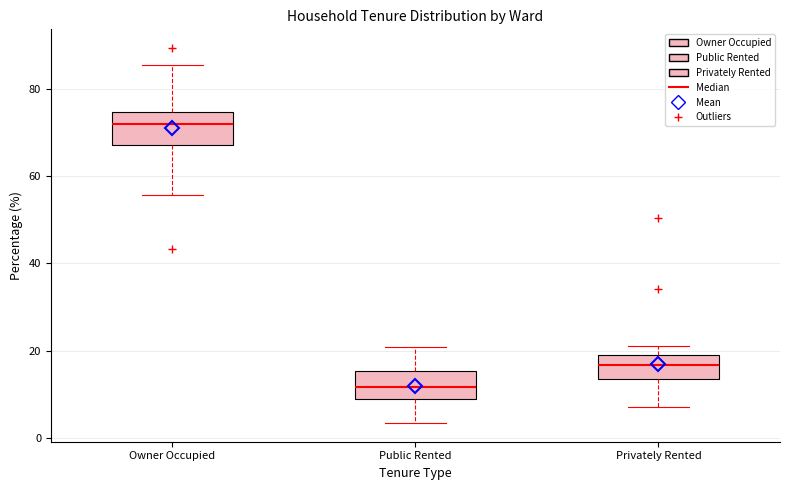

Reading left to right, read every box against the y-axis: the position of its median line, the range the box covers, and the ends of its whiskers. The values are not printed on the chart, so give them approximately, as read against the axis.

Owner Occupied: median 72, box 68 to 74, whiskers 56 to 86
Public Rented: median 12, box 10 to 16, whiskers 4 to 20
Privately Rented: median 16, box 14 to 20, whiskers 8 to 22